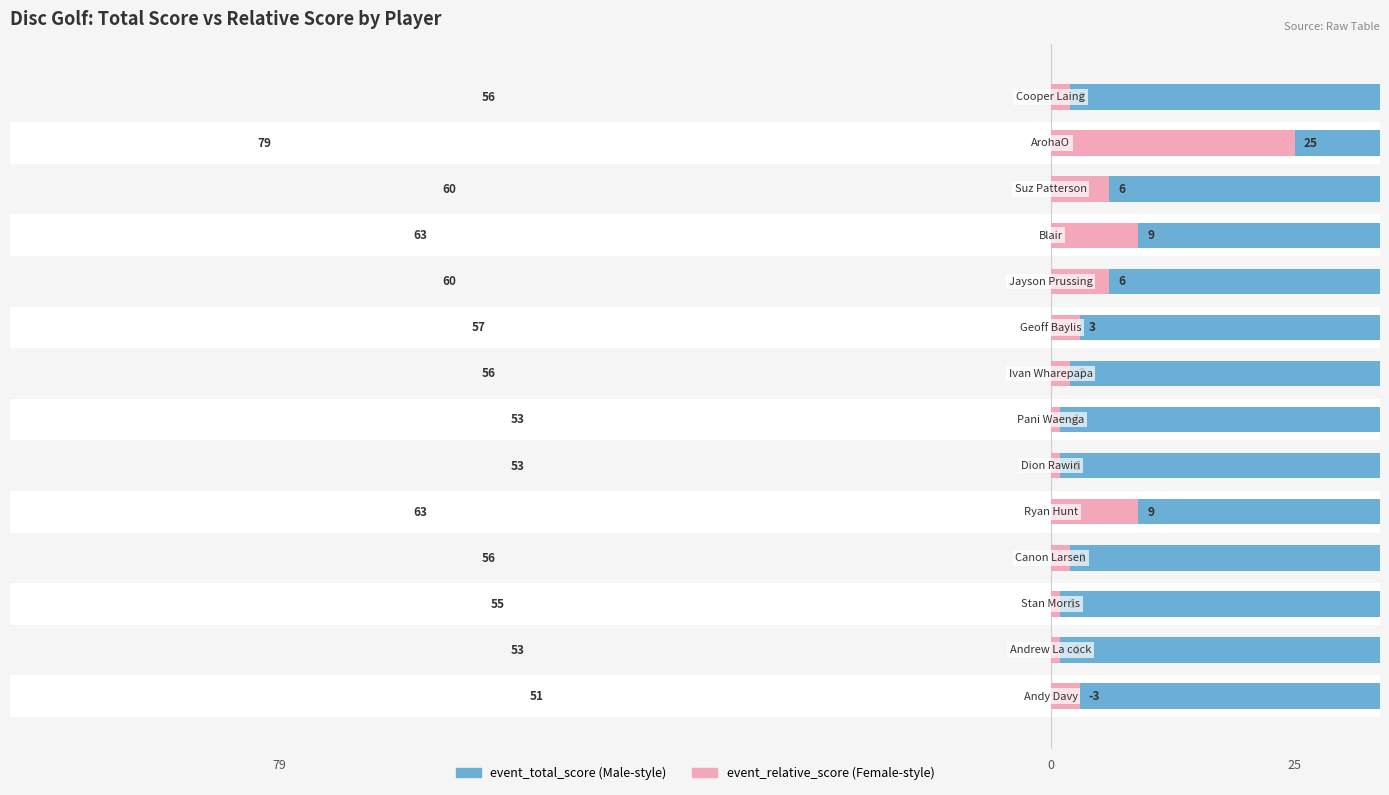

Does the chart contain stacked bars?

No